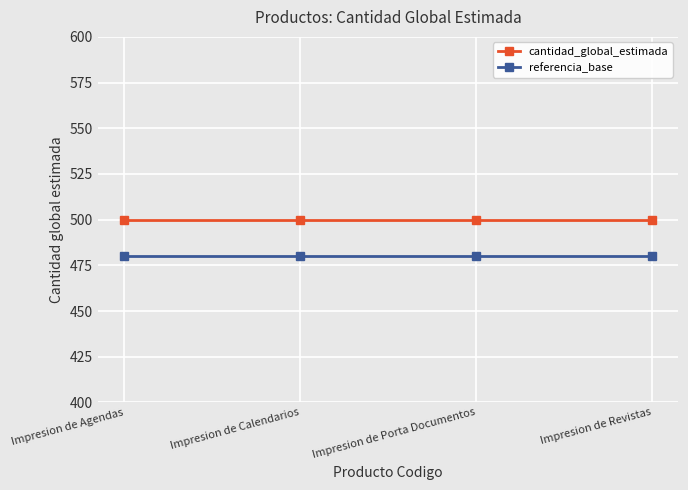

True or false: referencia_base and cantidad_global_estimada intersect in this chart.

False